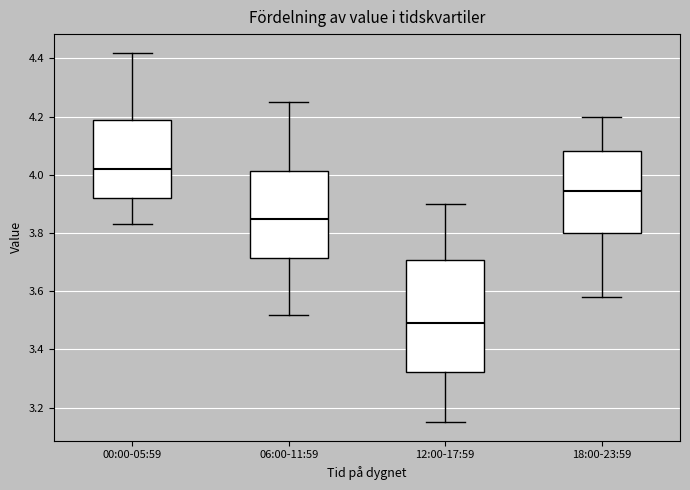

Reading left to right, transcribe this box plot: for each box, give where its median line is, the range the box spans, and where its two whiskers end, as read against the y-axis. The values are not printed on the chart, so give them approximately, as read against the axis.

00:00-05:59: median 4.02, box 3.92 to 4.20, whiskers 3.84 to 4.42
06:00-11:59: median 3.86, box 3.72 to 4.02, whiskers 3.52 to 4.26
12:00-17:59: median 3.50, box 3.32 to 3.70, whiskers 3.16 to 3.90
18:00-23:59: median 3.94, box 3.80 to 4.08, whiskers 3.58 to 4.20